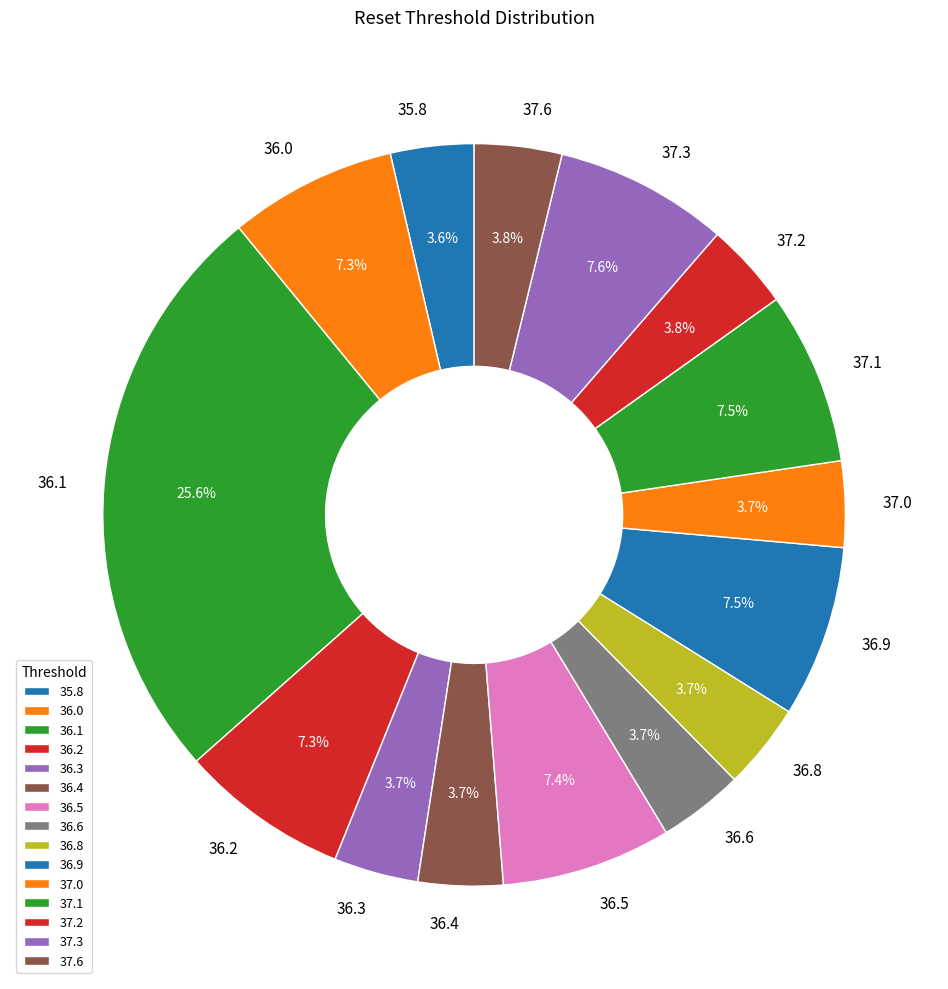

Which category has the biggest portion of the pie?

36.1